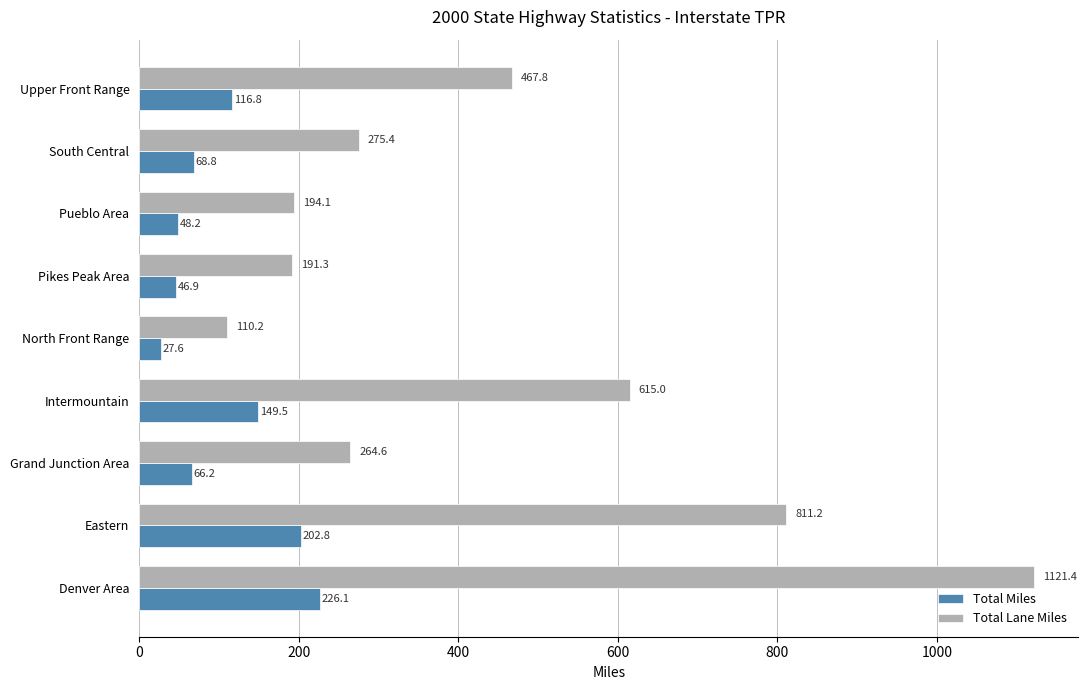

What is the average value of the Total Lane Miles series?

450.1